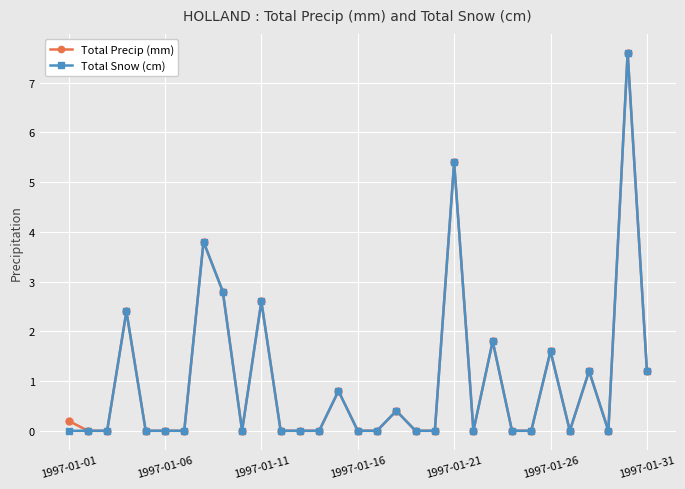

What is the maximum value shown in the chart?

7.6